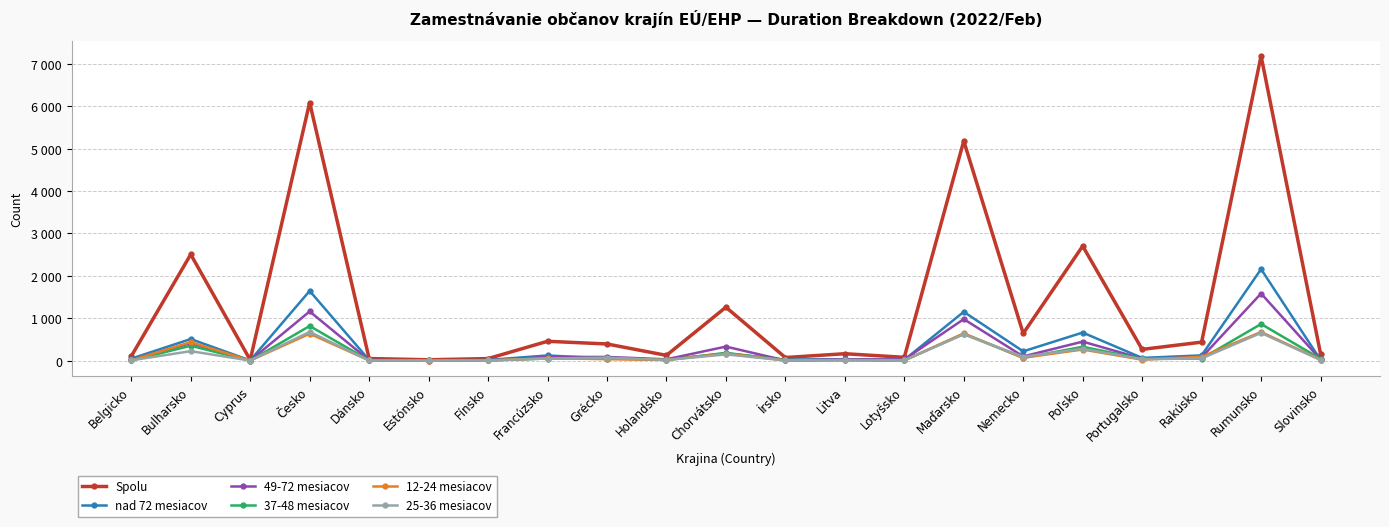

True or false: 12-24 mesiacov and 37-48 mesiacov intersect in this chart.

True